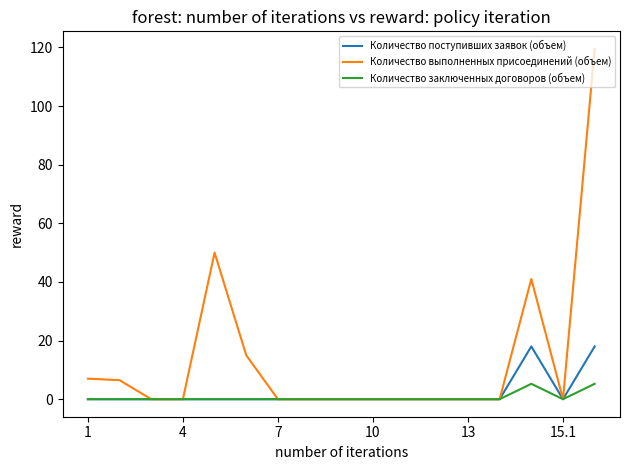

List the series in order of their peak value, highest first.

Количество выполненных присоединений (объем), Количество поступивших заявок (объем), Количество заключенных договоров (объем)